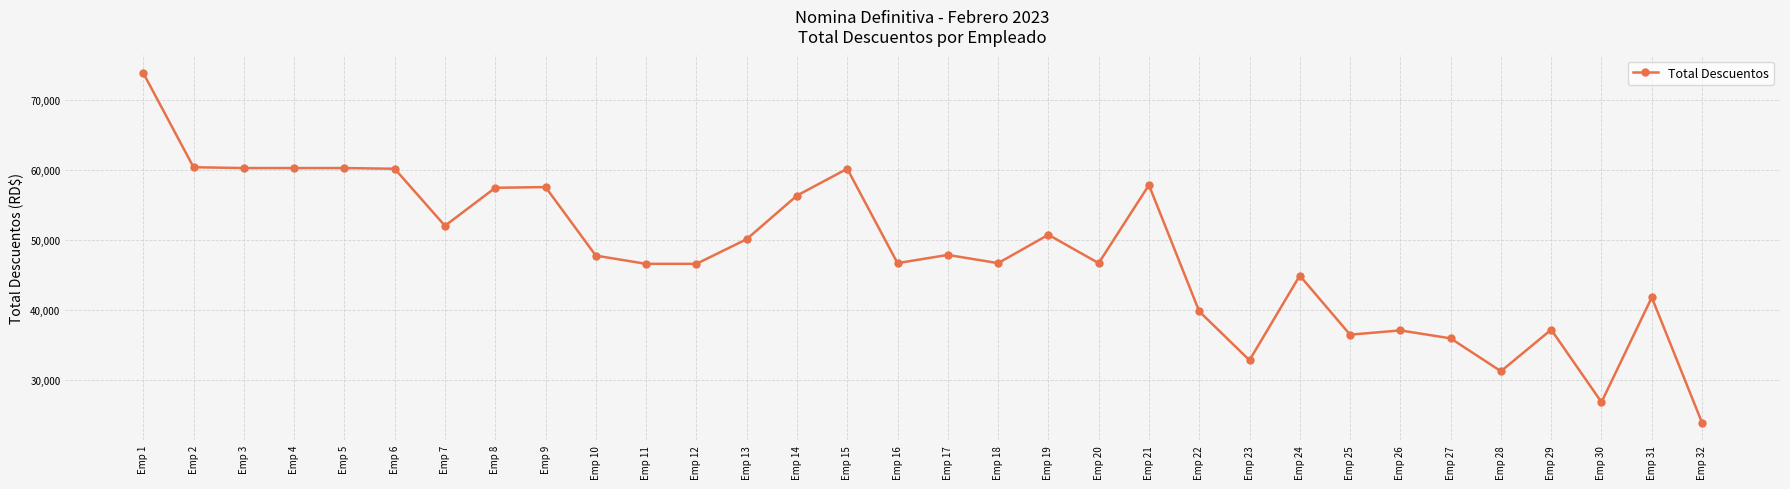

At which category does the chart reach its peak across all series?

Emp 1